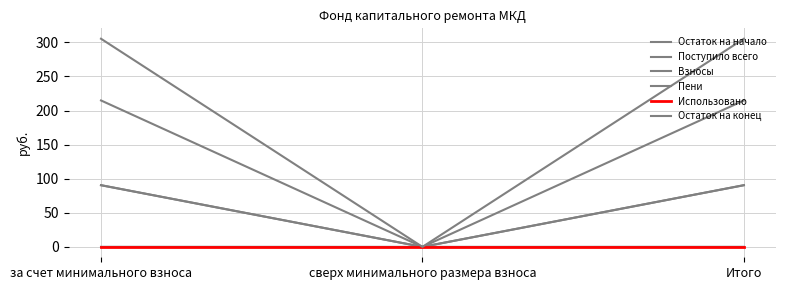

At which label does Пени reach its minimum?

сверх минимального размера взноса